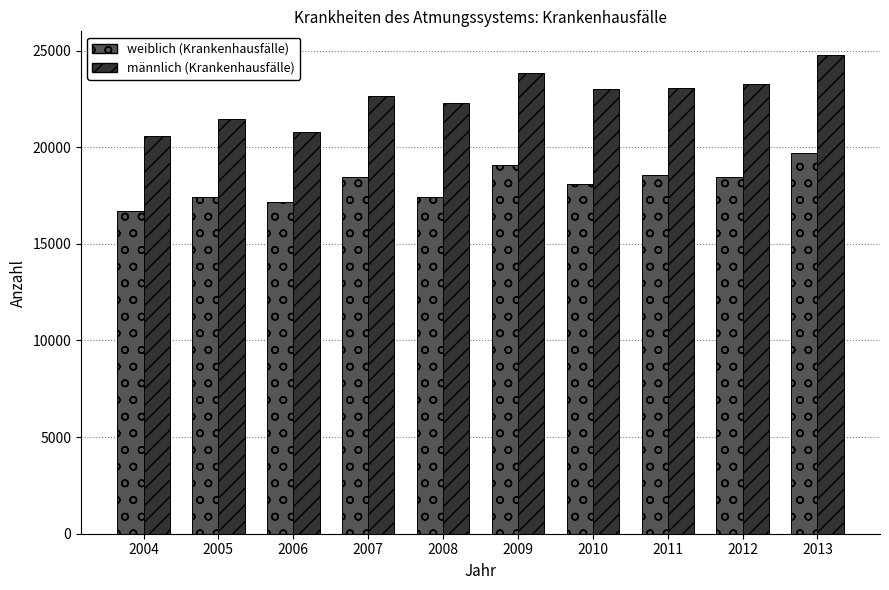

Is the value of männlich (Krankenhausfälle) at 2007 greater than the value of weiblich (Krankenhausfälle) at 2012?

Yes